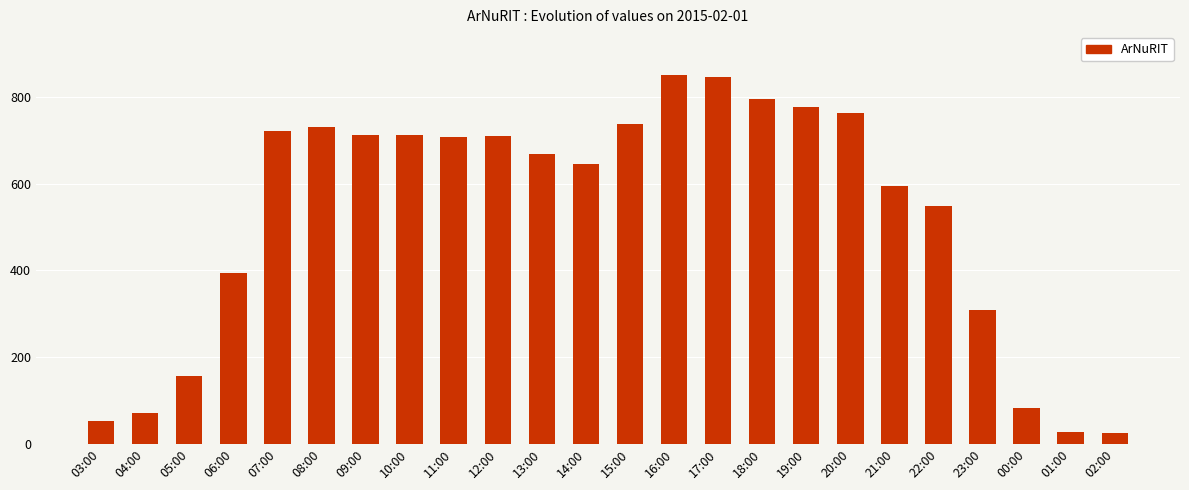

Read the value at 16:00.

852